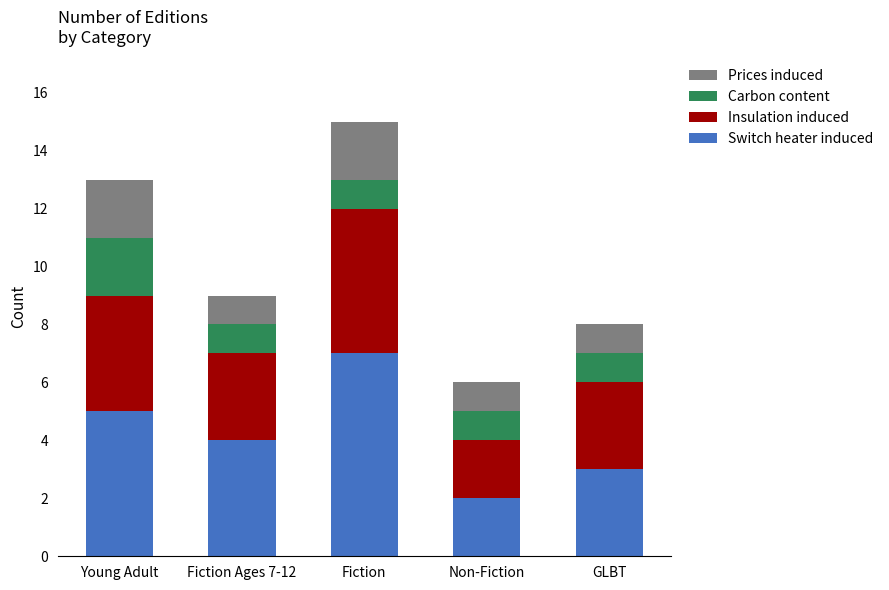

Rank the categories by Switch heater induced value from lowest to highest.

Non-Fiction, GLBT, Fiction Ages 7-12, Young Adult, Fiction